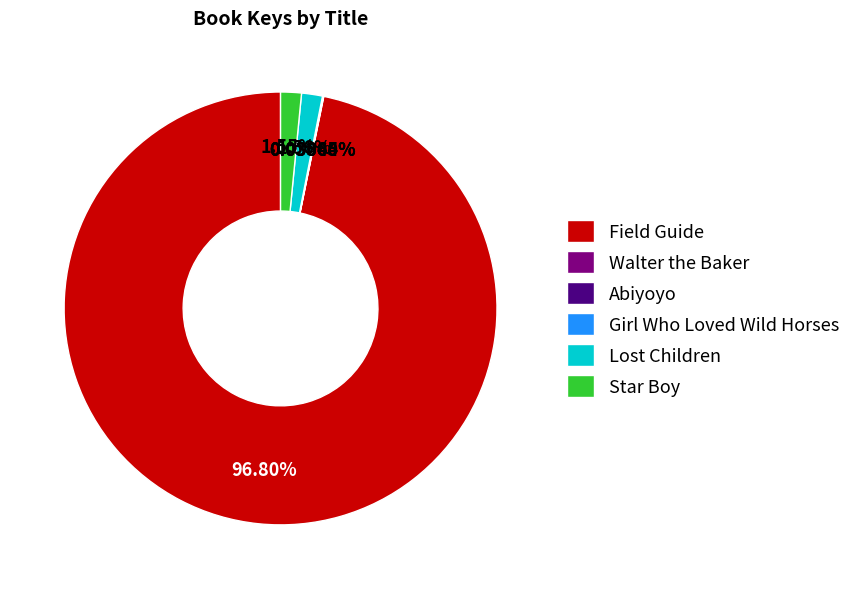

To the nearest percent, what is the average slice percentage?

17%